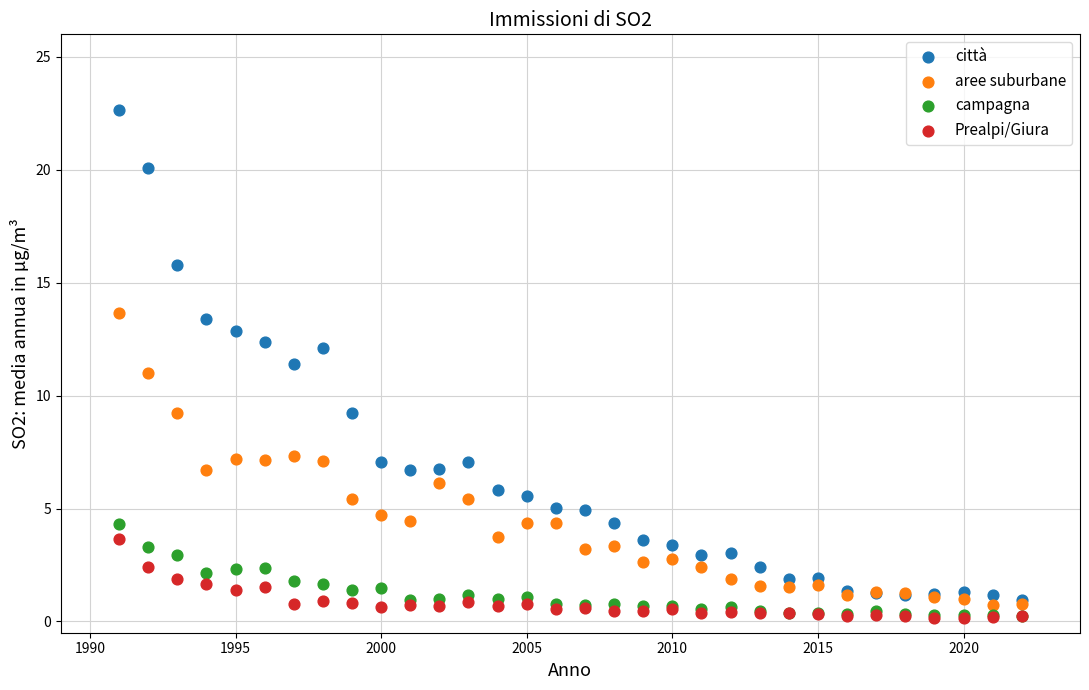

Which series contains the highest Y value?

città